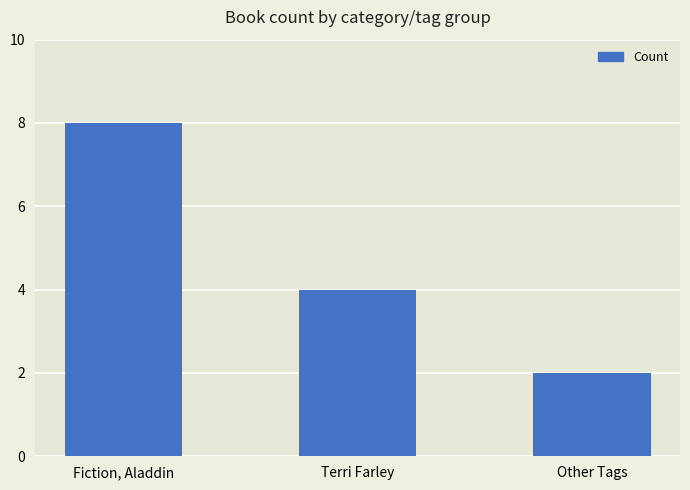

Approximately how many times larger is the value at Terri Farley compared to Fiction, Aladdin?

0.5